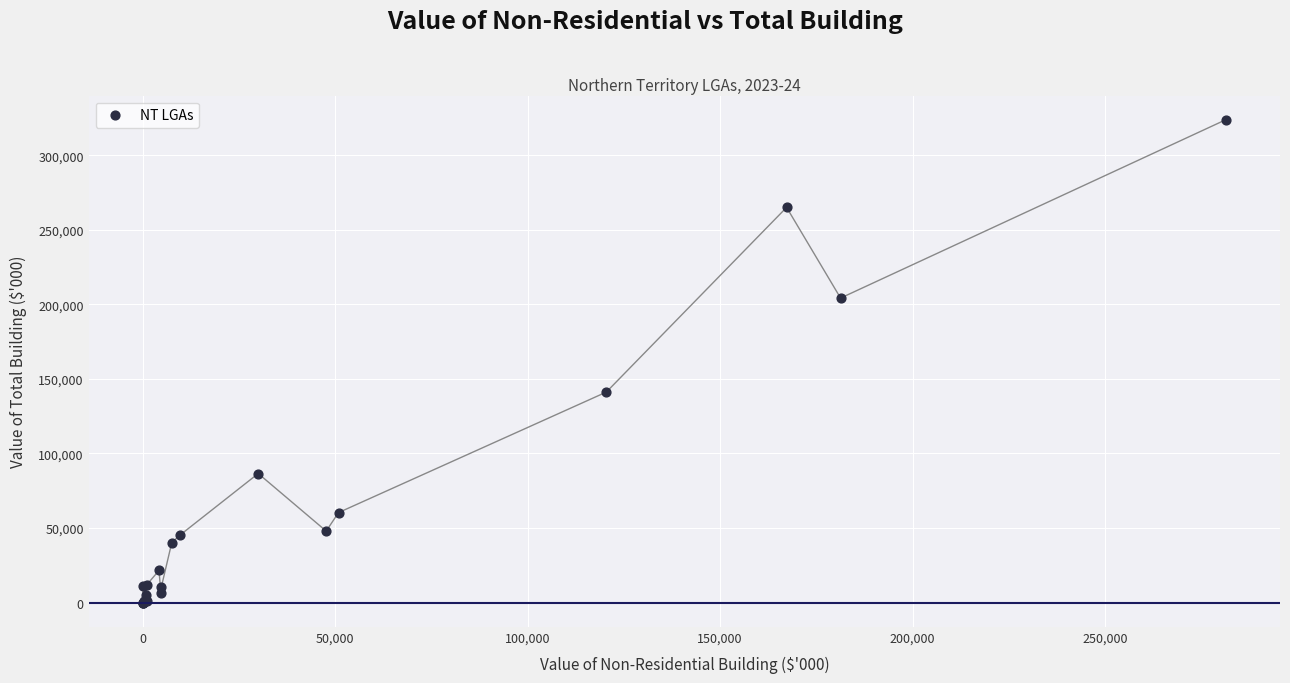

What Y value in the scatter plot is closest to 161886?

141180